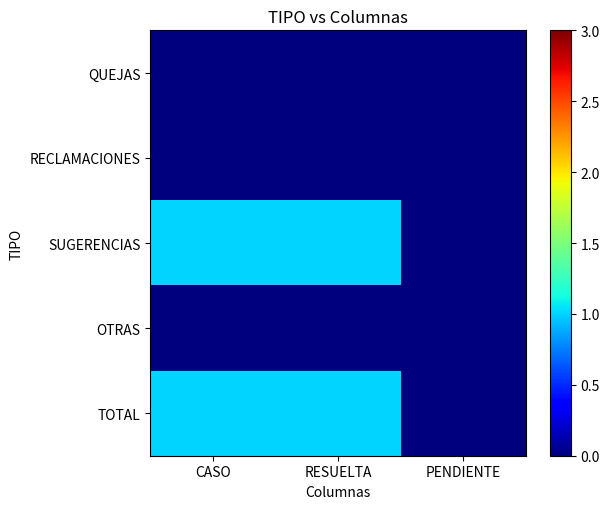

Reading right to left, transcribe all the data shown in this chart.

QUEJAS: PENDIENTE=0	RESUELTA=0	CASO=0
RECLAMACIONES: PENDIENTE=0	RESUELTA=0	CASO=0
SUGERENCIAS: PENDIENTE=0	RESUELTA=1	CASO=1
OTRAS: PENDIENTE=0	RESUELTA=0	CASO=0
TOTAL: PENDIENTE=0	RESUELTA=1	CASO=1